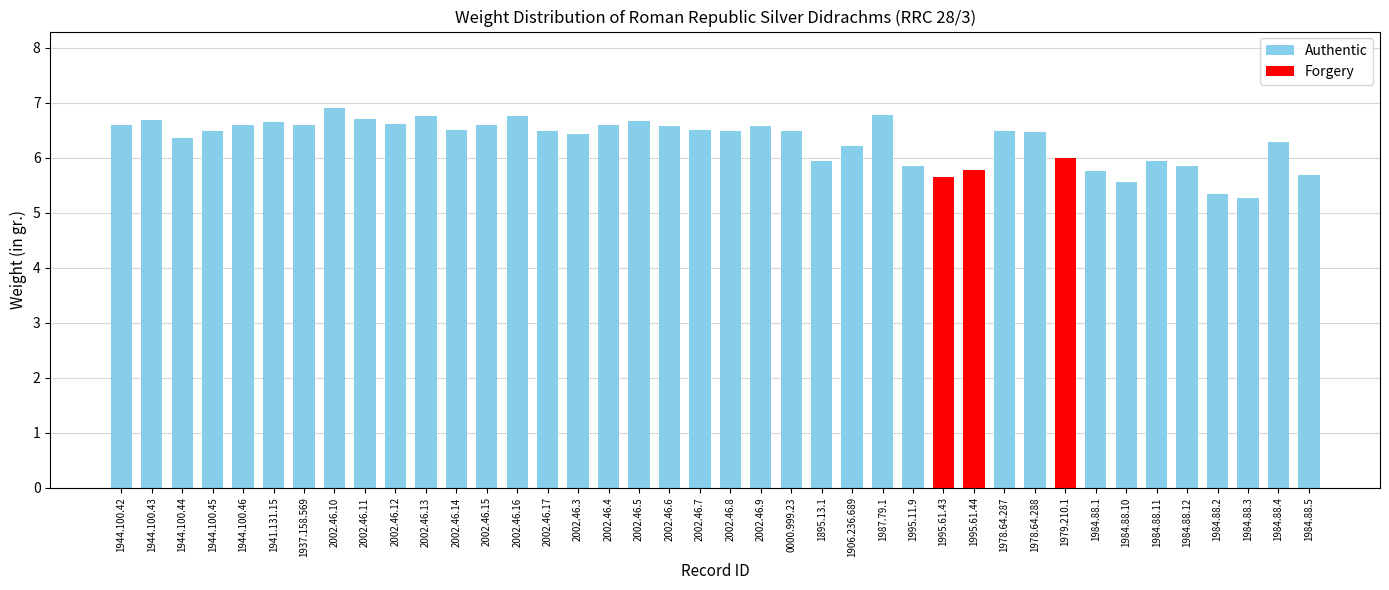

What is the greatest value displayed?

6.9